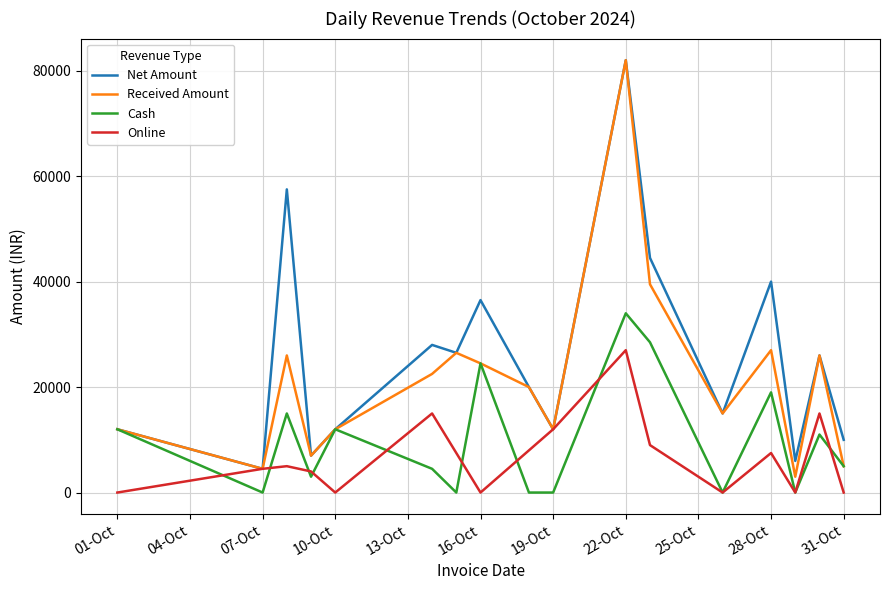

Which series has the largest total across all categories?

Net Amount